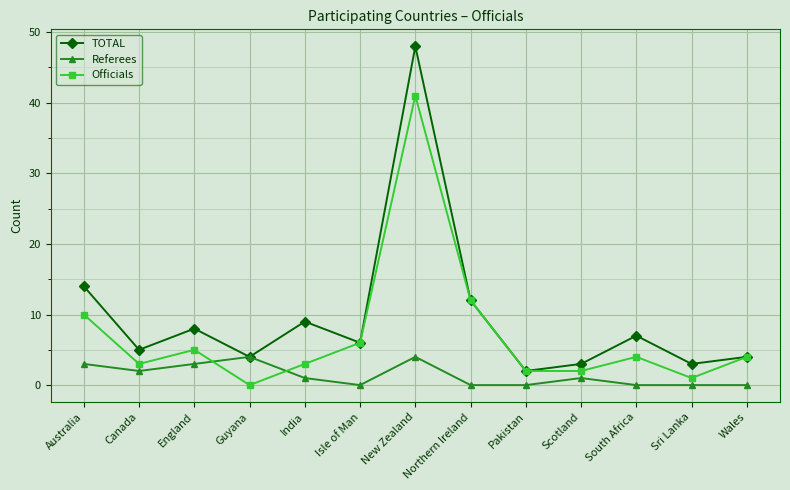

What is the label of the 8th point from the right?

Isle of Man